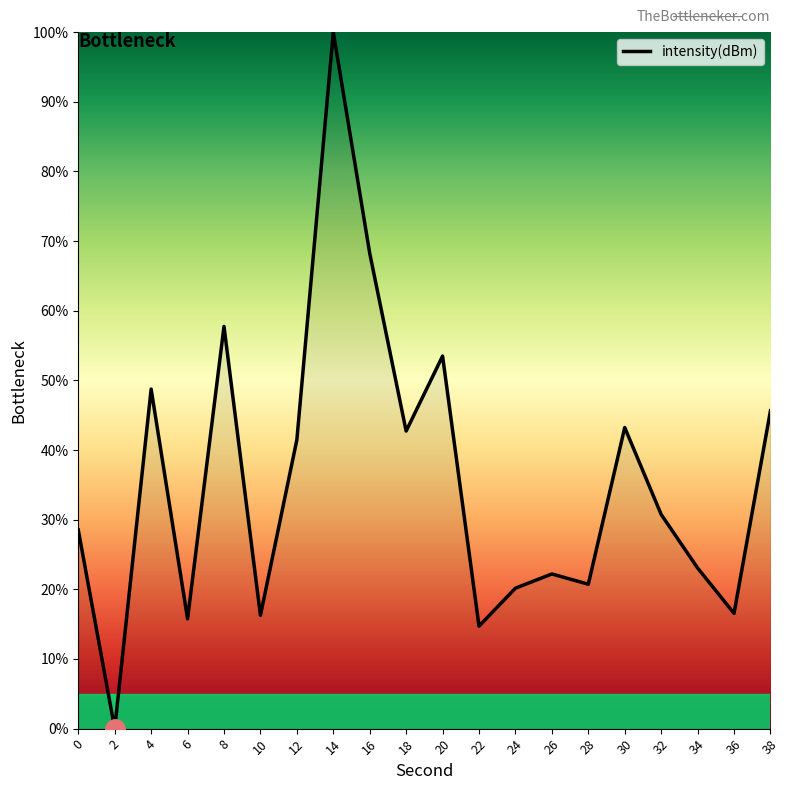

What is the greatest value displayed?

100.0